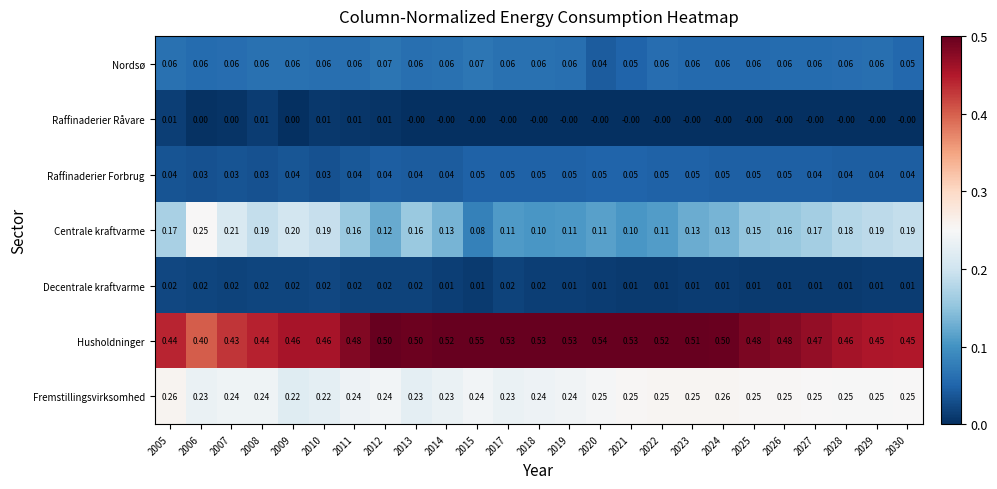

Rank the series by their maximum value, from lowest to highest.

Raffinaderier Råvare, Decentrale kraftvarme, Raffinaderier Forbrug, Nordsø, Centrale kraftvarme, Fremstillingsvirksomhed, Husholdninger